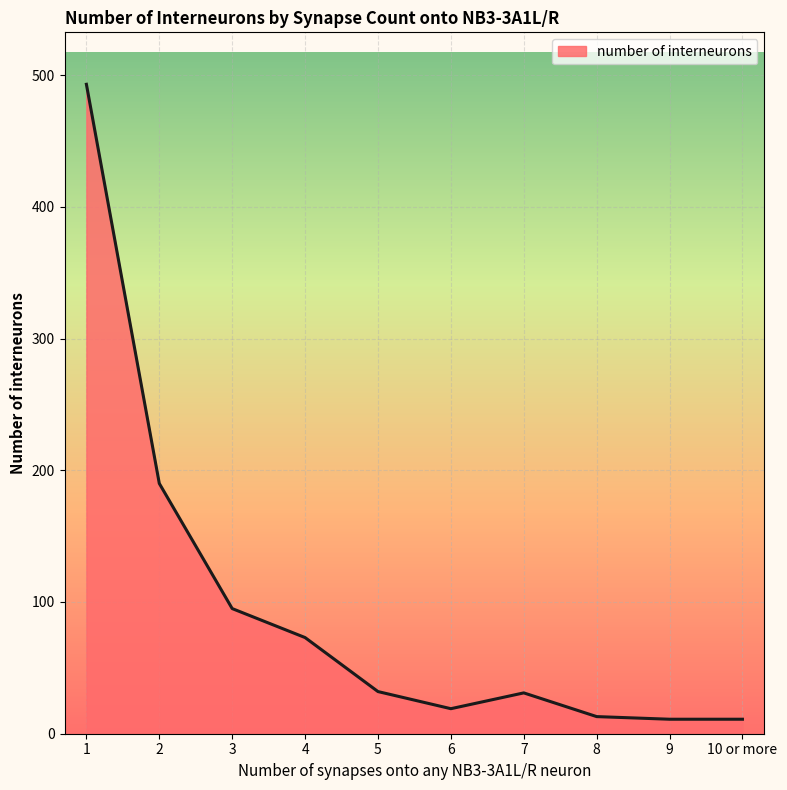

Which category has the highest value across all series?

1